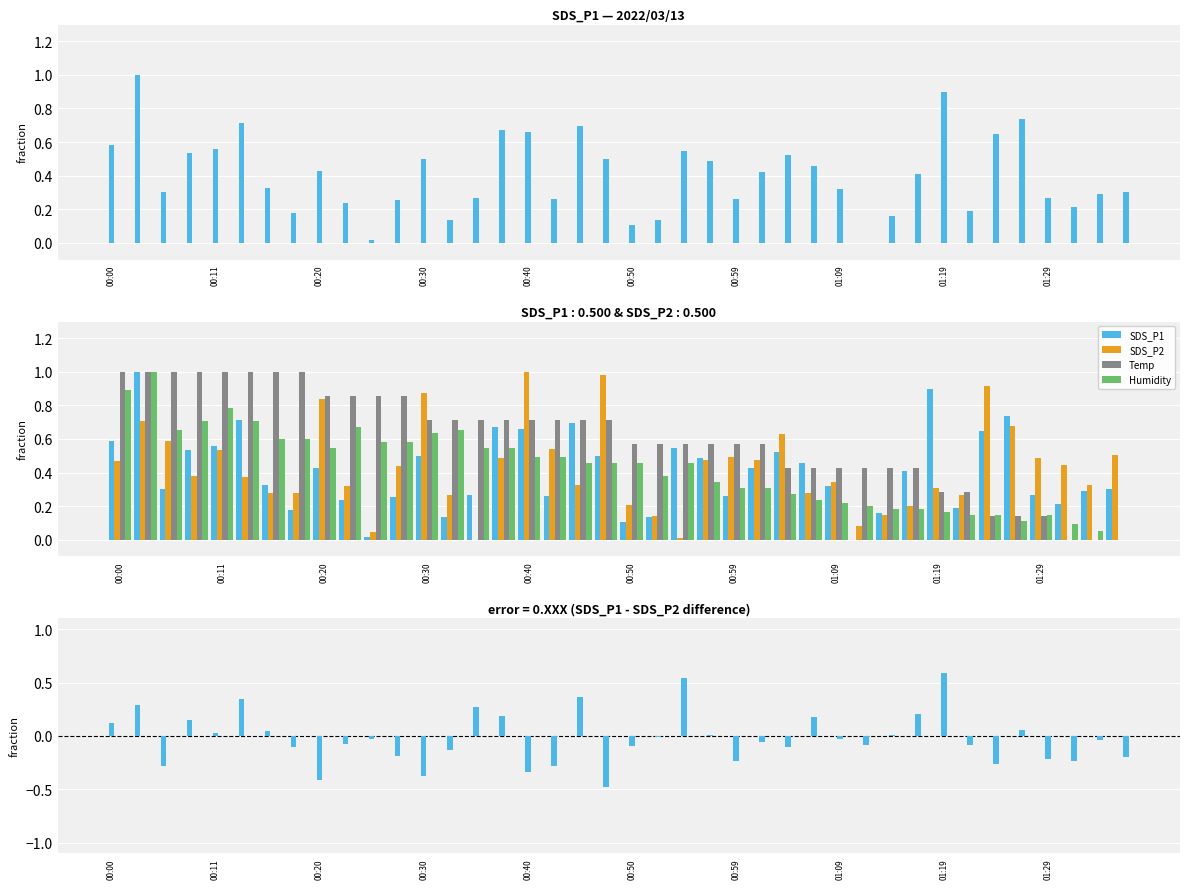

Reading left to right, transcribe all the data shown in this chart.

SDS_P1: 0.6	1.0	0.3	0.5	0.6	0.7	0.3	0.2	0.4	0.2	0.0	0.3	0.5	0.1	0.3	0.7	0.7	0.3	0.7	0.5	0.1	0.1	0.5	0.5	0.3	0.4	0.5	0.5	0.3	0.0	0.2	0.4	0.9	0.2	0.6	0.7	0.3	0.2	0.3	0.3
SDS_P2: 0.5	0.7	0.6	0.4	0.5	0.4	0.3	0.3	0.8	0.3	0.0	0.4	0.9	0.3	0.0	0.5	1.0	0.5	0.3	1.0	0.2	0.1	0.0	0.5	0.5	0.5	0.6	0.3	0.3	0.1	0.1	0.2	0.3	0.3	0.9	0.7	0.5	0.4	0.3	0.5
Temp: 1.0	1.0	1.0	1.0	1.0	1.0	1.0	1.0	0.9	0.9	0.9	0.9	0.7	0.7	0.7	0.7	0.7	0.7	0.7	0.7	0.6	0.6	0.6	0.6	0.6	0.6	0.4	0.4	0.4	0.4	0.4	0.4	0.3	0.3	0.1	0.1	0.1	0.0	0.0	0.0
Humidity: 0.9	1.0	0.7	0.7	0.8	0.7	0.6	0.6	0.5	0.7	0.6	0.6	0.6	0.7	0.5	0.5	0.5	0.5	0.5	0.5	0.5	0.4	0.5	0.3	0.3	0.3	0.3	0.2	0.2	0.2	0.2	0.2	0.2	0.1	0.1	0.1	0.1	0.1	0.1	0.0
SDS_P1 - SDS_P2: 0.1	0.3	-0.3	0.2	0.0	0.3	0.0	-0.1	-0.4	-0.1	-0.0	-0.2	-0.4	-0.1	0.3	0.2	-0.3	-0.3	0.4	-0.5	-0.1	-0.0	0.5	0.0	-0.2	-0.1	-0.1	0.2	-0.0	-0.1	0.0	0.2	0.6	-0.1	-0.3	0.1	-0.2	-0.2	-0.0	-0.2